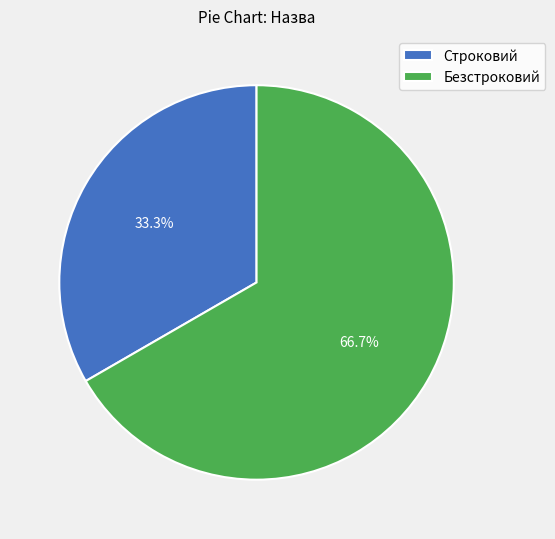

What percentage is the Безстроковий slice, to the nearest percent?

67%